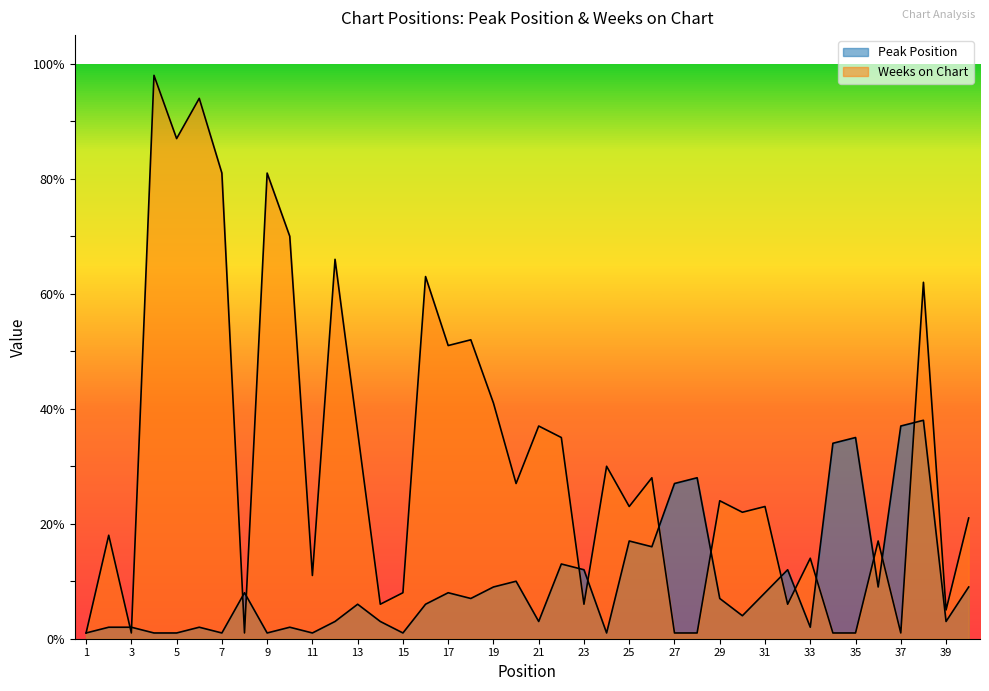

At which label does Weeks on Chart reach its peak?

4